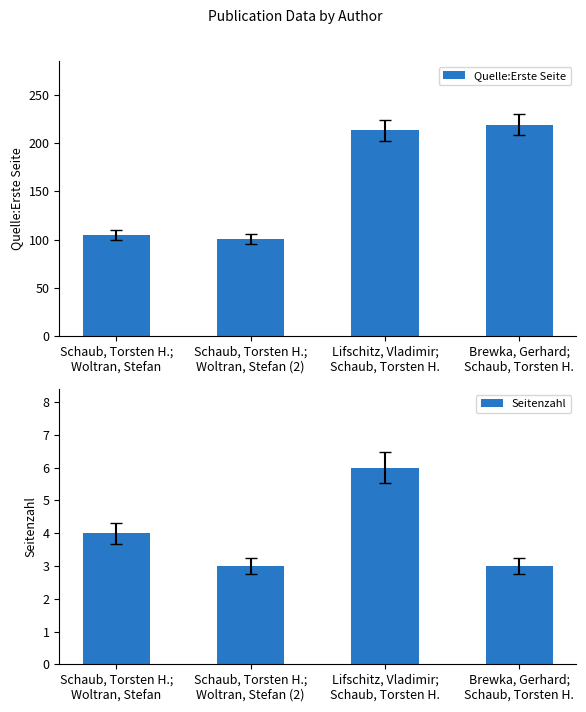

Which category has the highest value across all series?

Brewka, Gerhard;
Schaub, Torsten H.